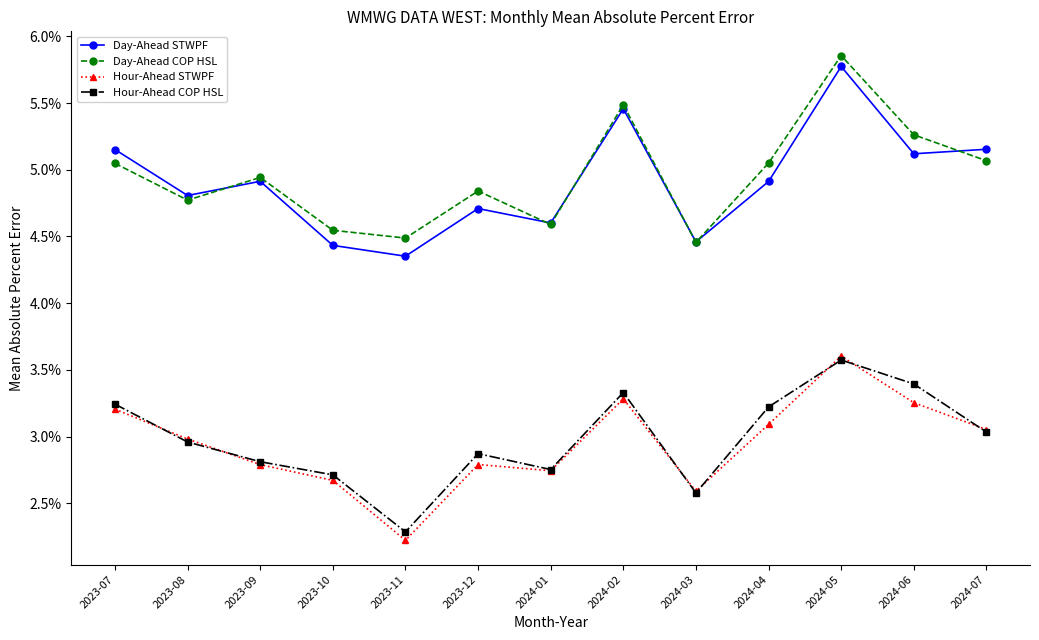

Does the chart display data point markers on the line(s)?

Yes